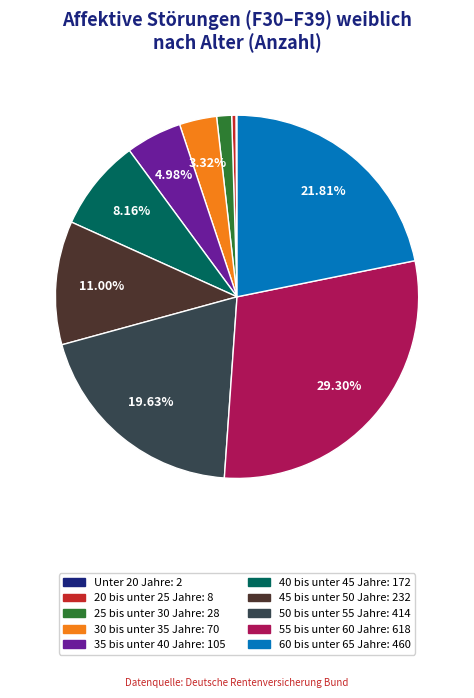

Which has a higher value, 40 bis unter 45 Jahre or 35 bis unter 40 Jahre?

40 bis unter 45 Jahre